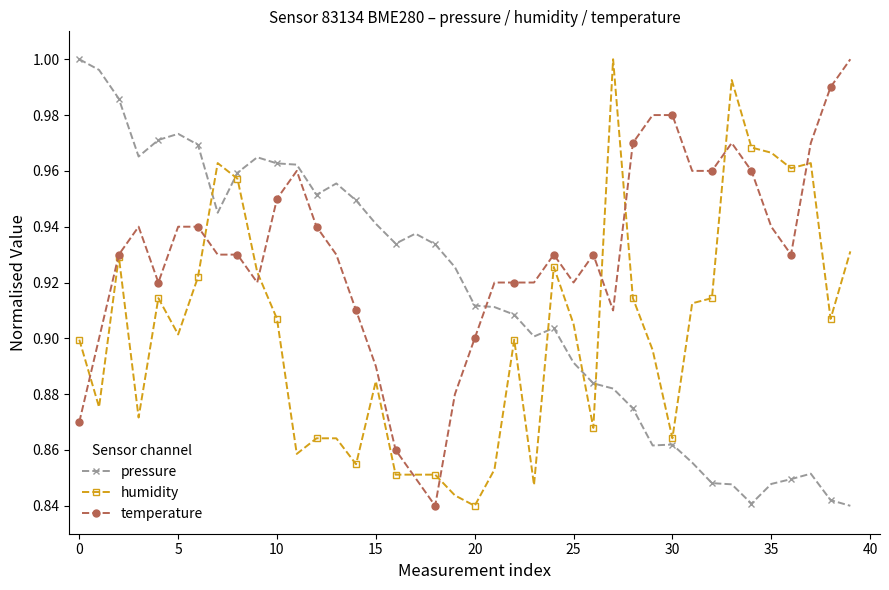

True or false: humidity has more than 0 points higher than both neighbors.

True